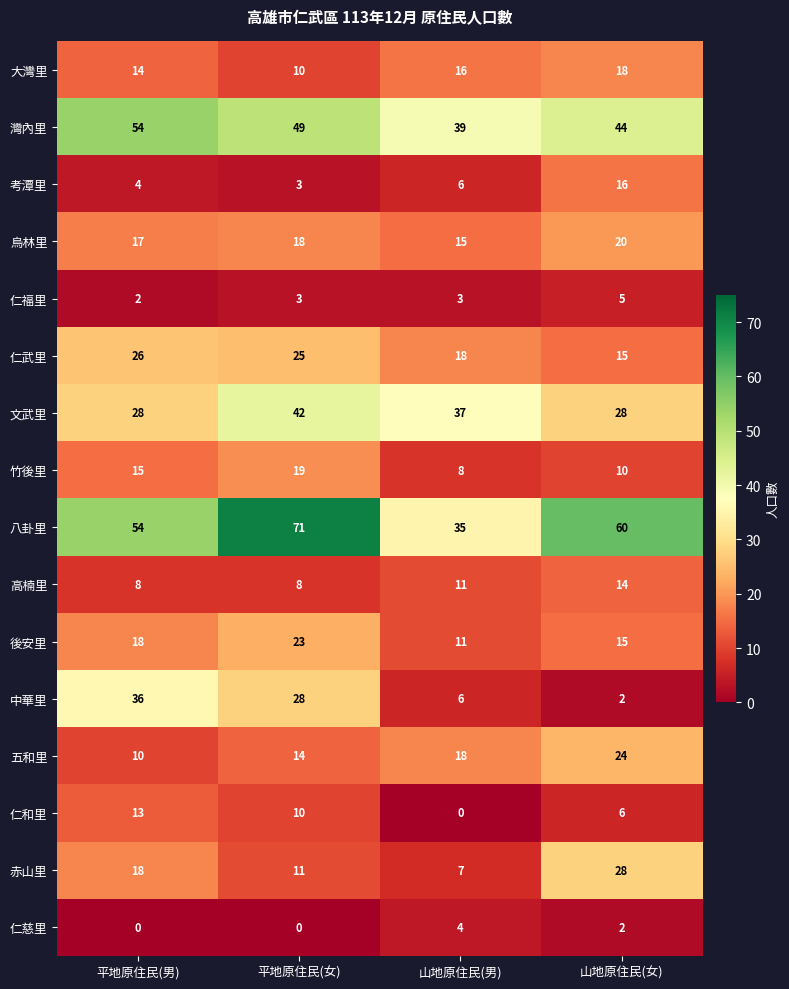

The 大灣里 series shows 14 at 平地原住民(男). True or false?

True